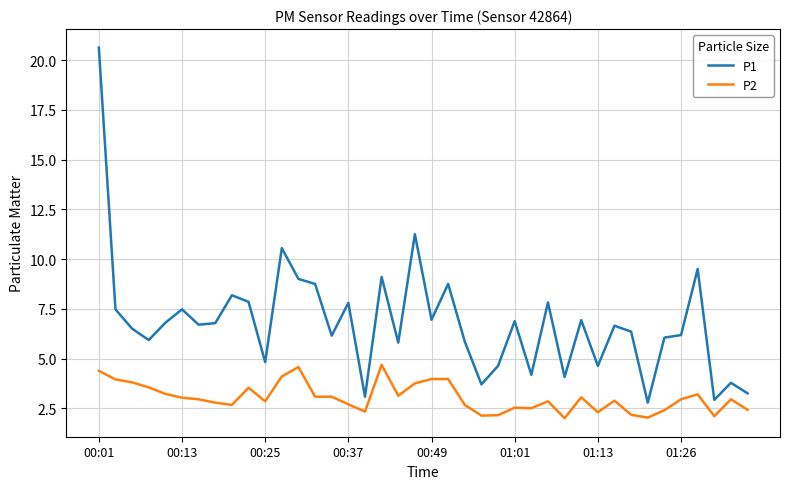

True or false: P2 and P1 cross at least once.

False